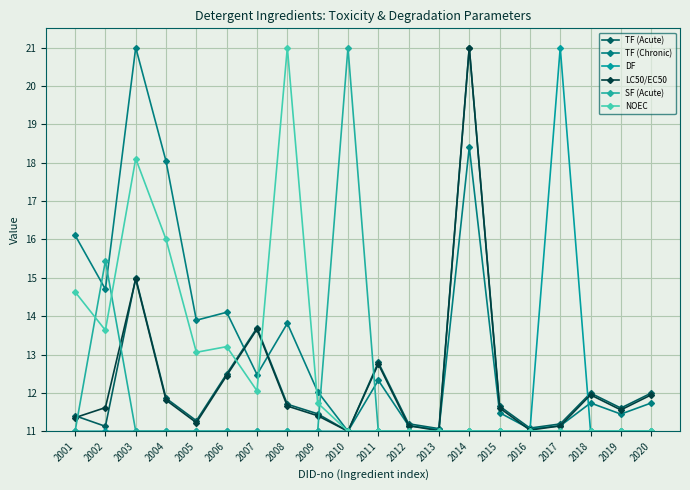

What is the sum of the SF (Acute) values at 2015 and 2020?

22.0